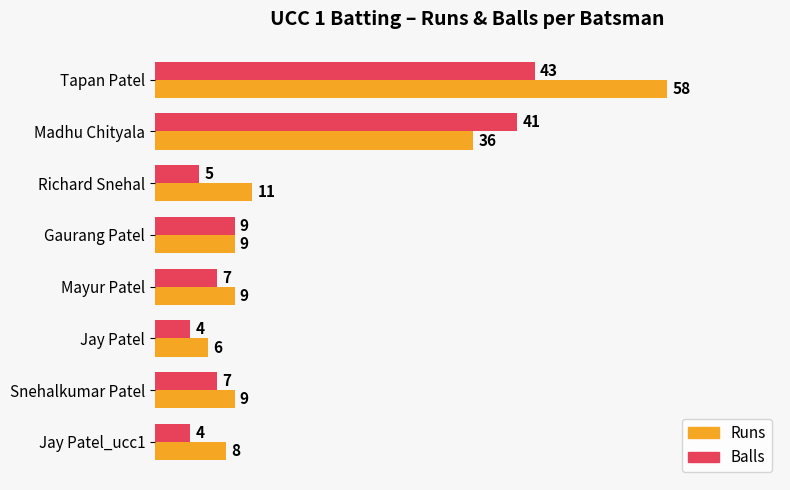

What is the smallest value displayed?

4